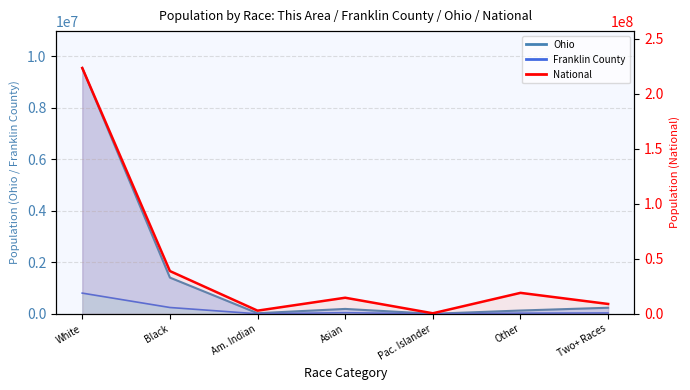

True or false: National has more than 1 interior local peaks.

True